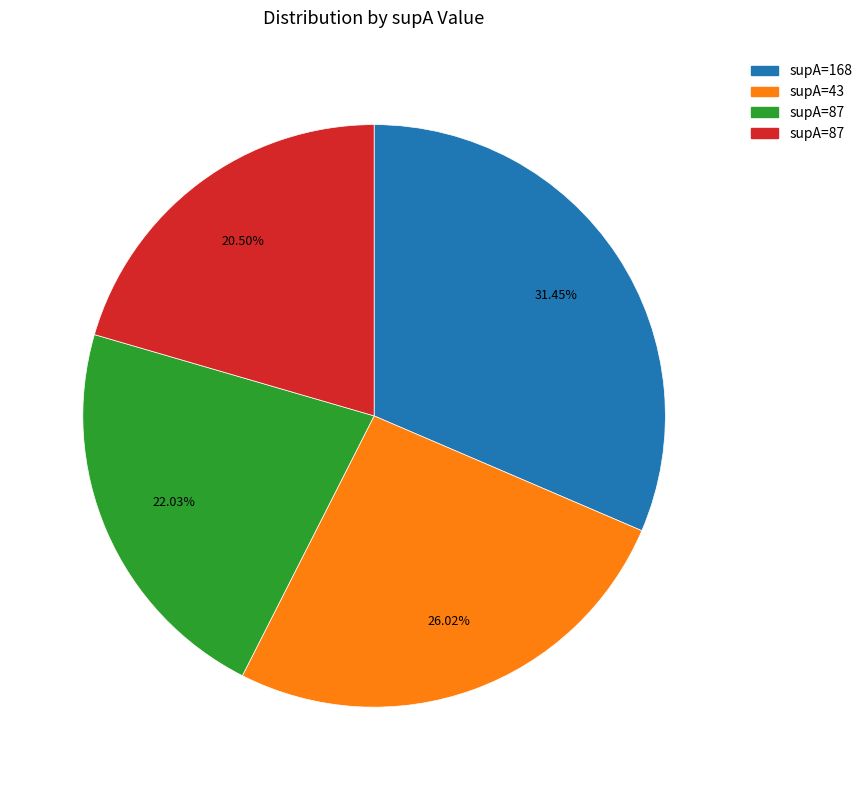

Is there any slice that represents more than half of the pie?

No